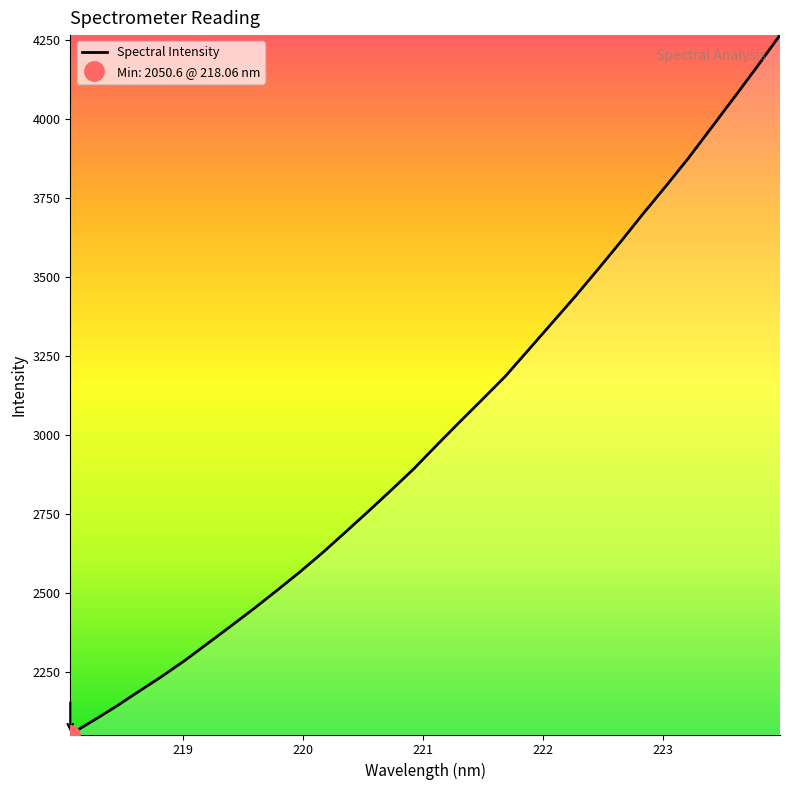

What is the maximum value for Spectral Intensity?

4266.0